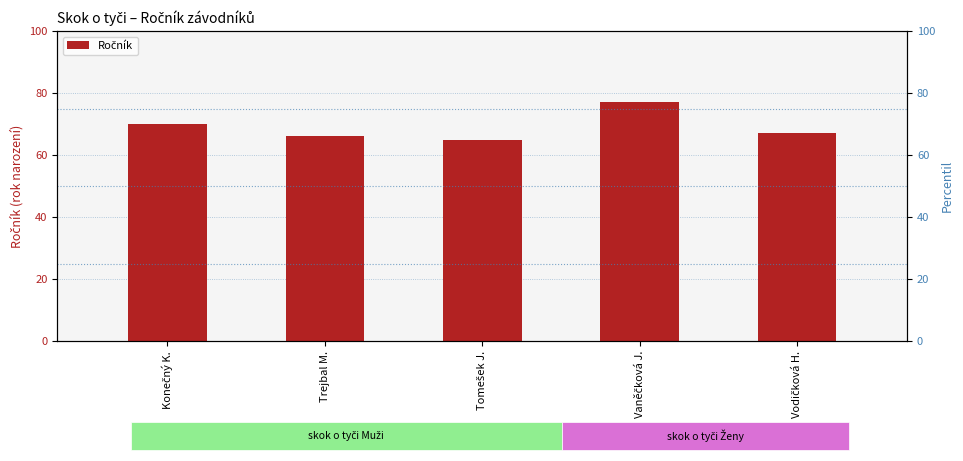

What is the smallest value displayed?

65